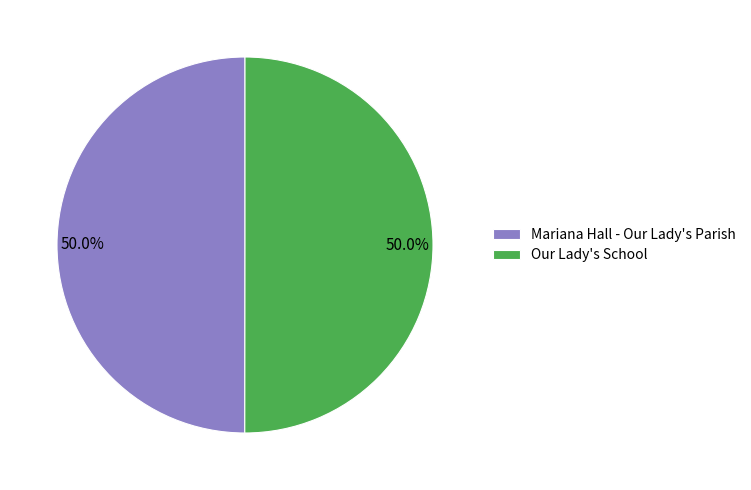

Is it true that Our Lady's School is 55% of the pie?

False